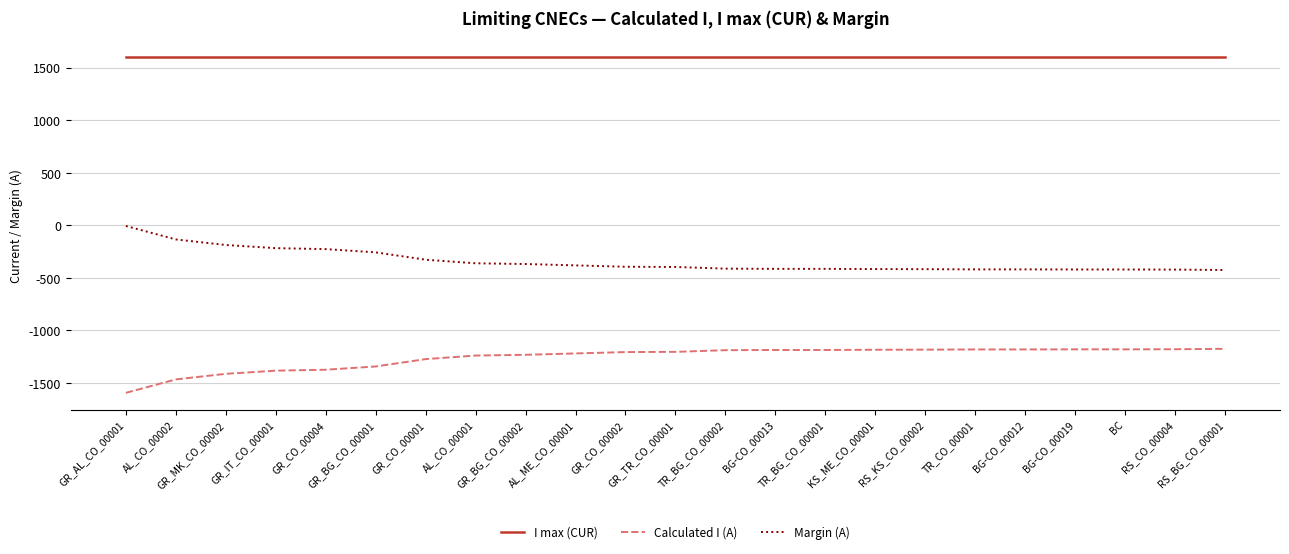

True or false: I max (CUR) and Margin (A) intersect in this chart.

False